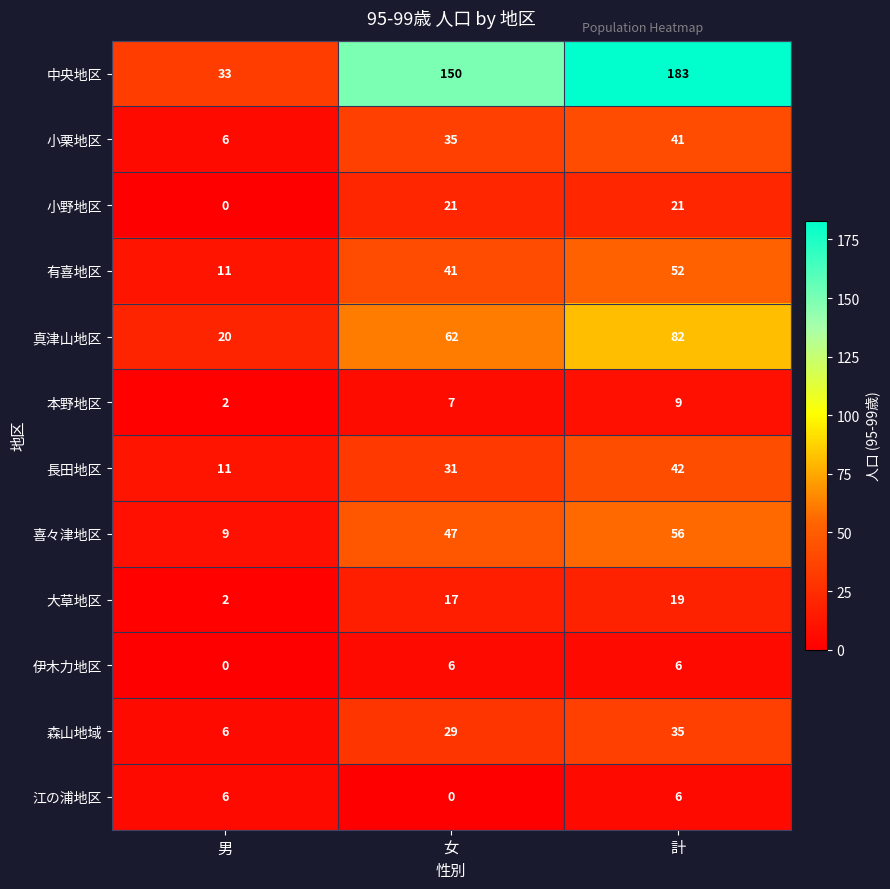

Rank the categories by 真津山地区 value from lowest to highest.

男, 女, 計